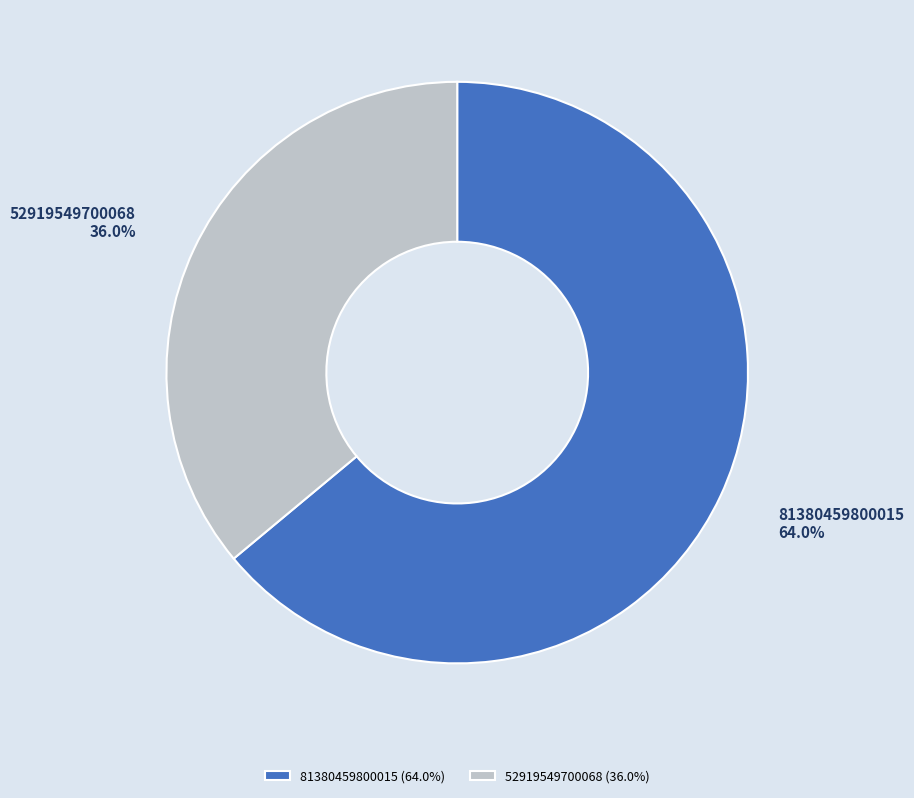

True or false: 81380459800015 accounts for 64% of the total.

True